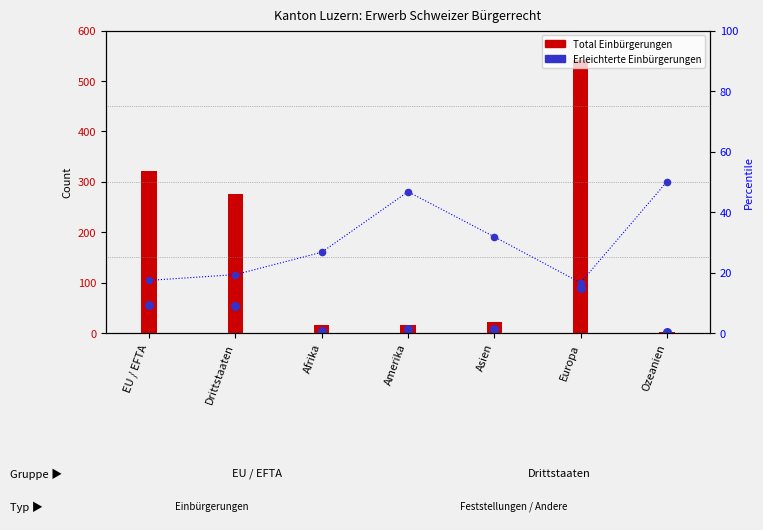

What is the change in value from Europa to Ozeanien?

+33.4